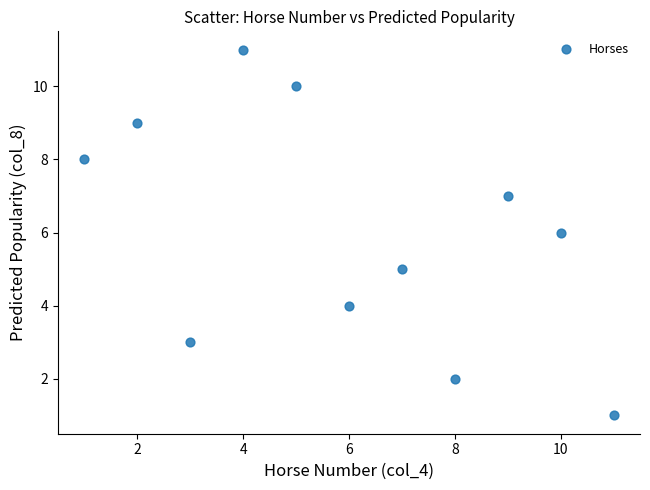

What is the range of X values (max minus min)?

10